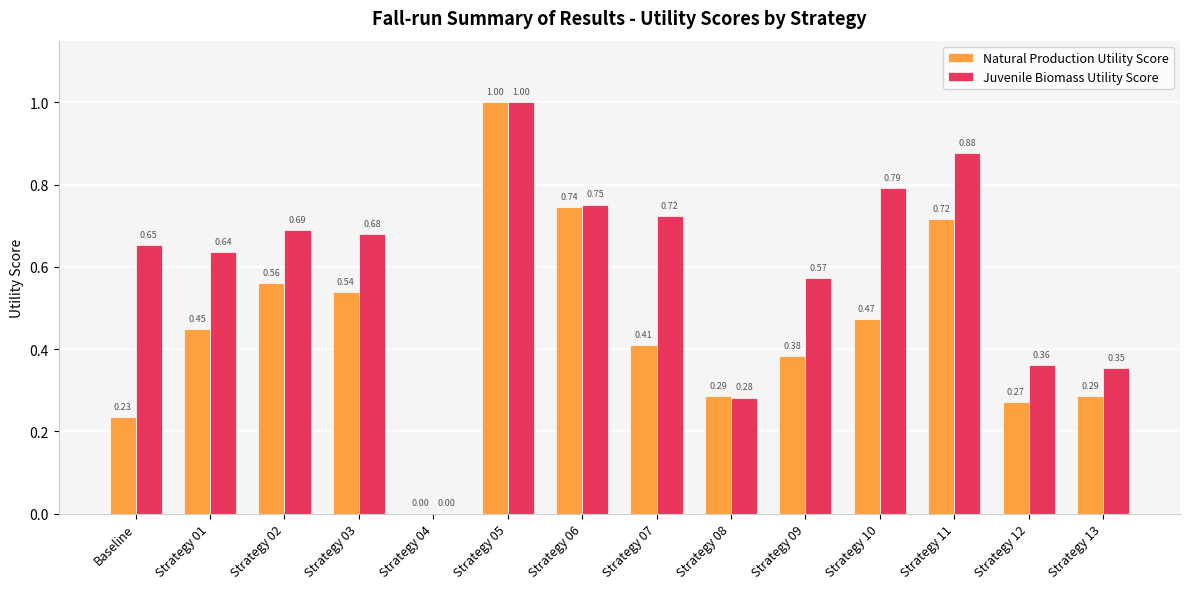

At which category is the sum across all series the highest?

Strategy 05